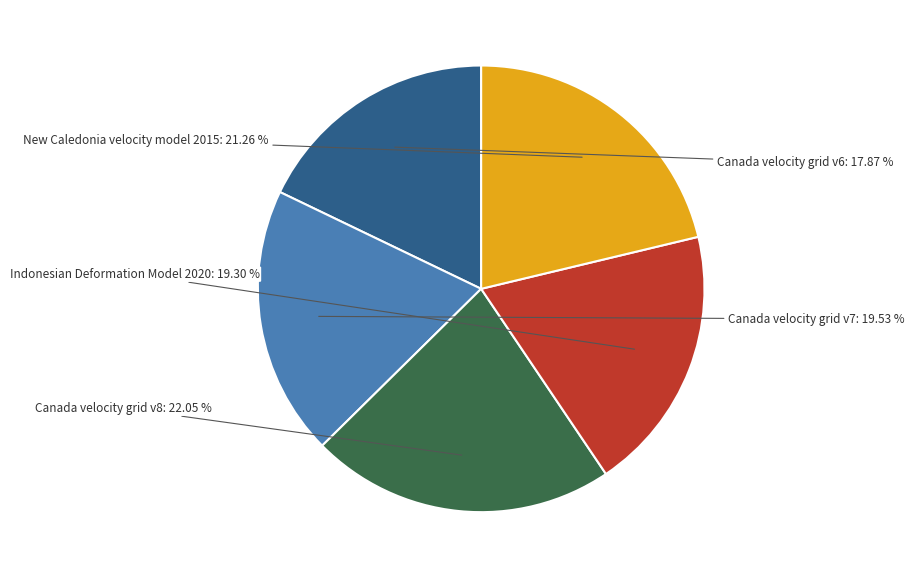

Is there a majority slice in this chart?

No